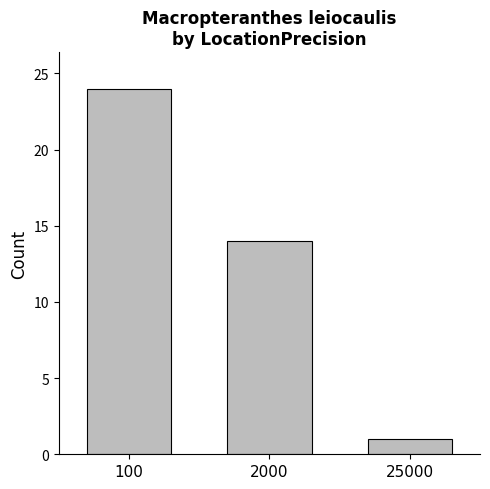

How many values are below 14?

1